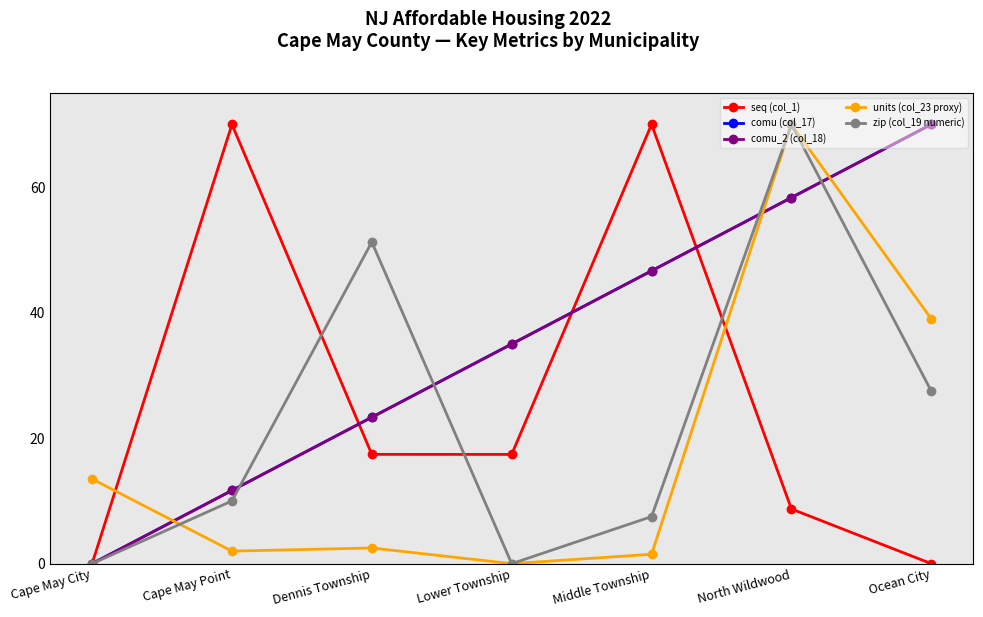

What is the difference between the second highest and second lowest values in the comu_2 (col_18) series?

46.7